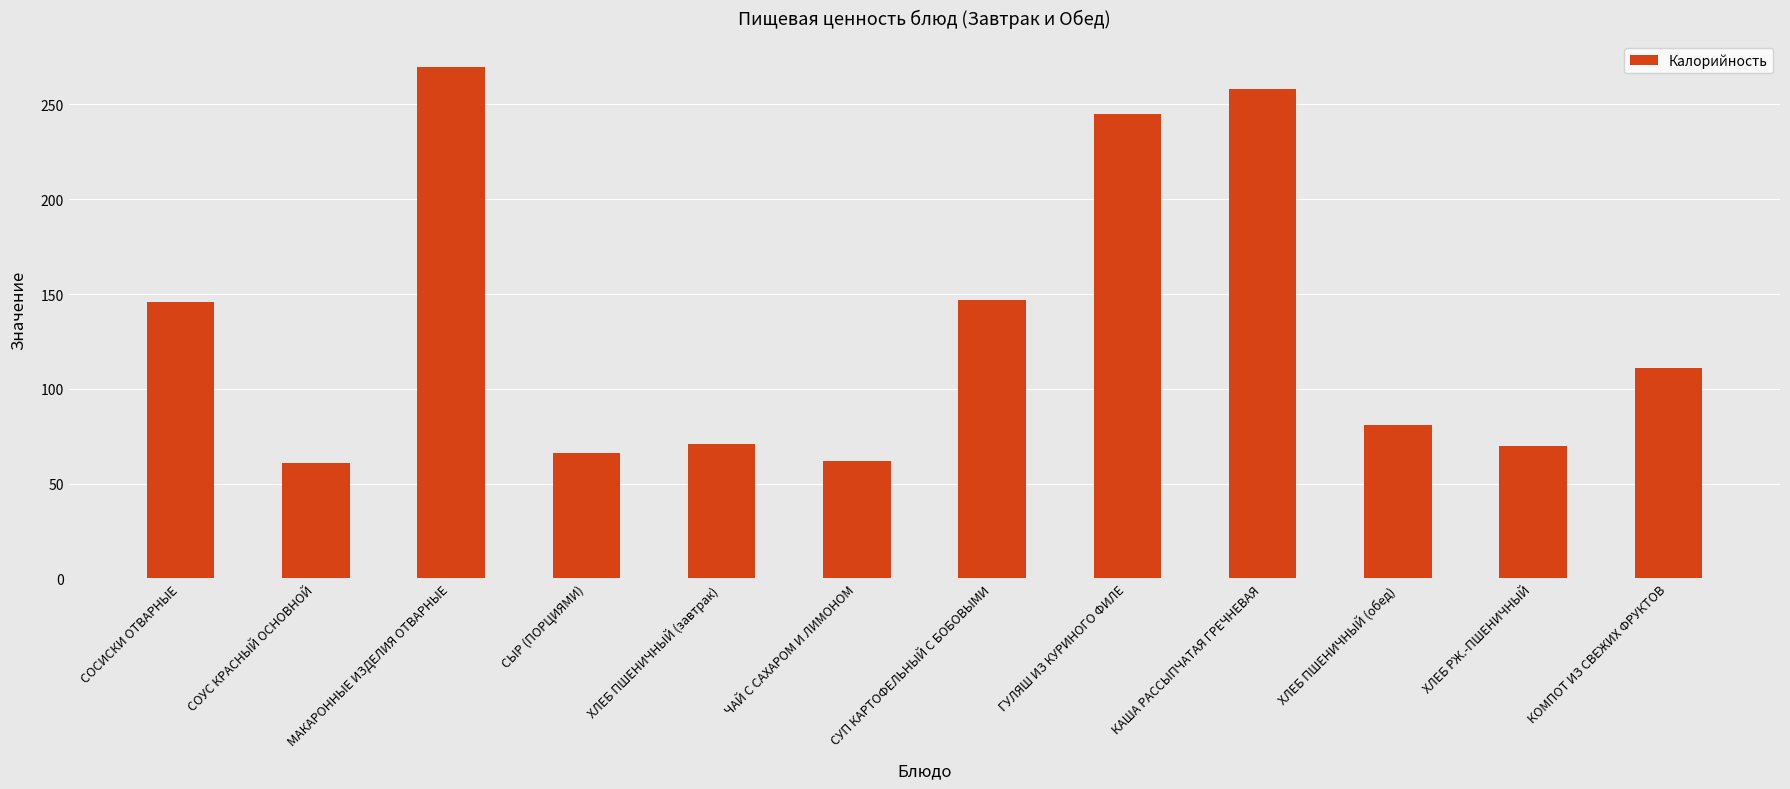

How many categories are shown in the chart?

12